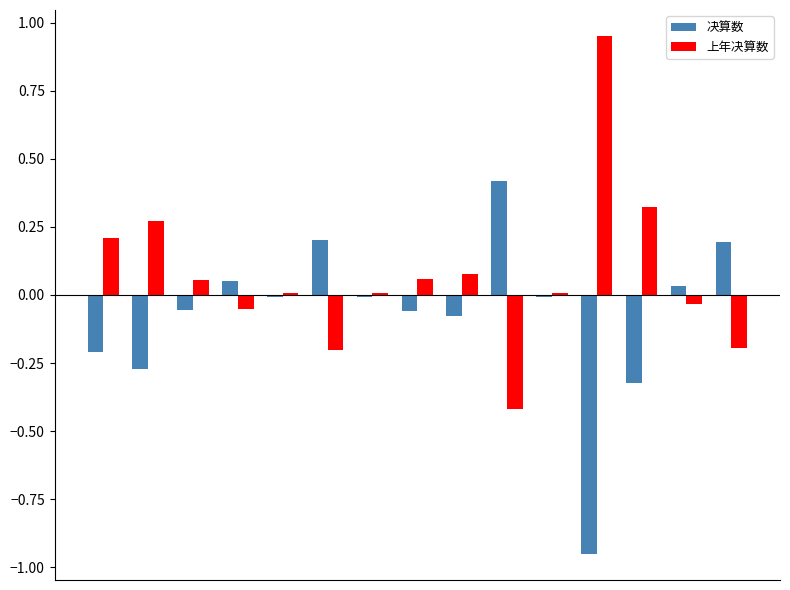

Rank the series by their average value, from lowest to highest.

决算数, 上年决算数